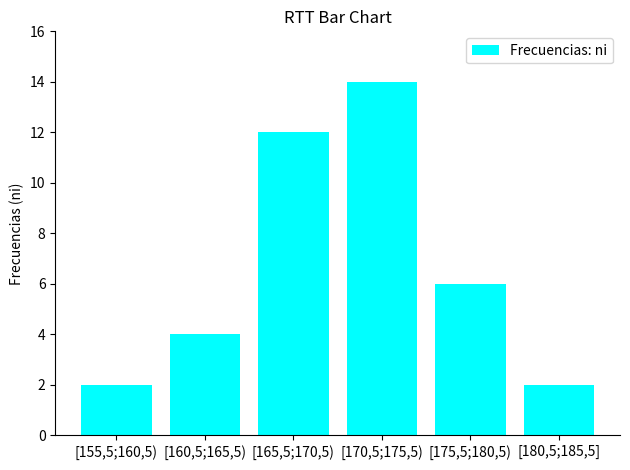

What is the minimum value shown in the chart?

2